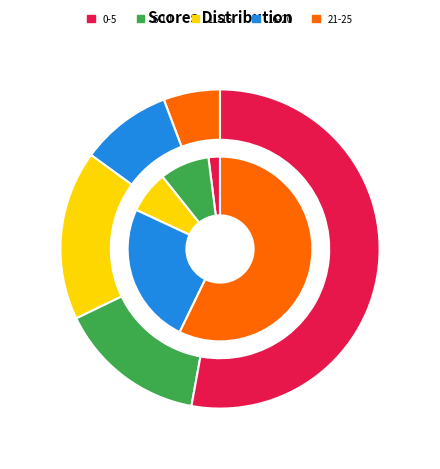

True or false: 13 accounts for 1% of the total.

True